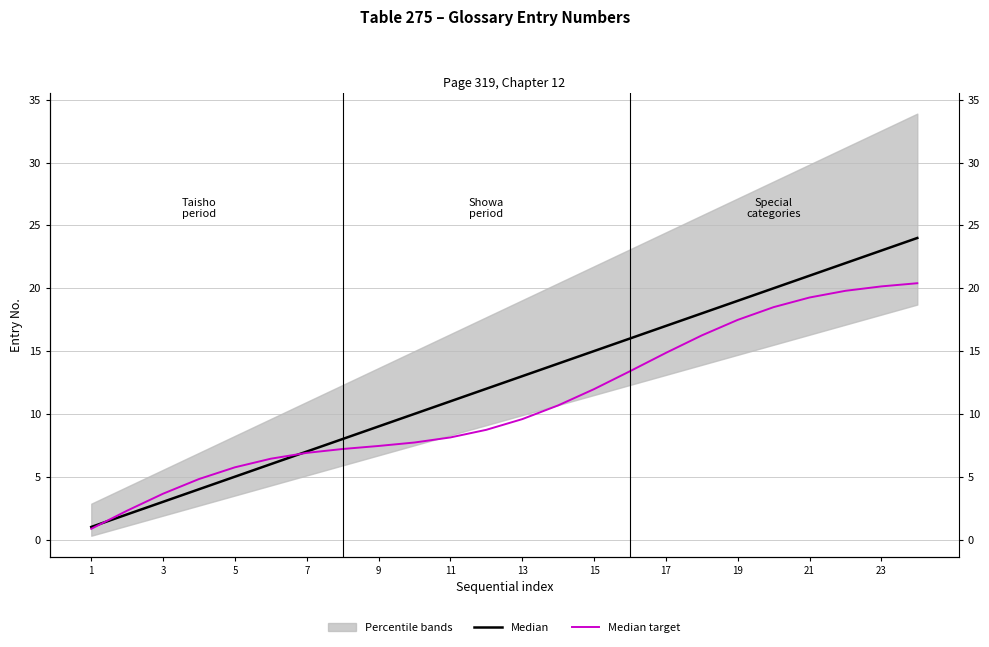

Which series has the largest total across all categories?

Median